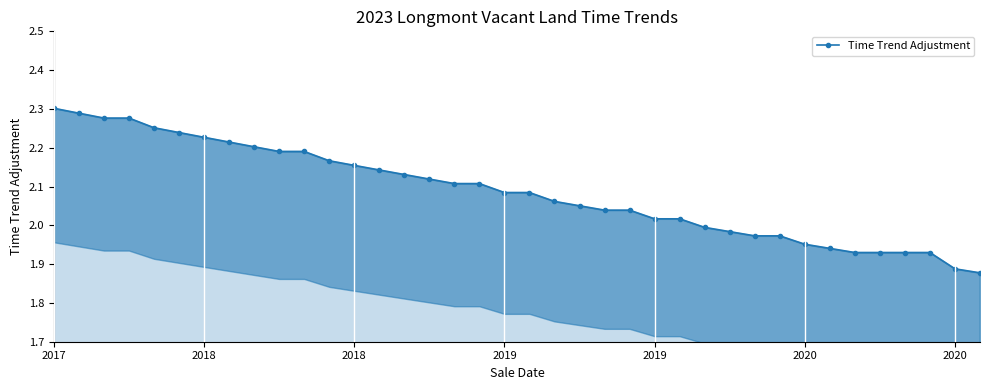

Reading left to right, list all the values displayed in this chart.

2.3	2.3	2.3	2.3	2.3	2.2	2.2	2.2	2.2	2.2	2.2	2.2	2.2	2.1	2.1	2.1	2.1	2.1	2.1	2.1	2.1	2.1	2.0	2.0	2.0	2.0	2.0	2.0	2.0	2.0	2.0	1.9	1.9	1.9	1.9	1.9	1.9	1.9